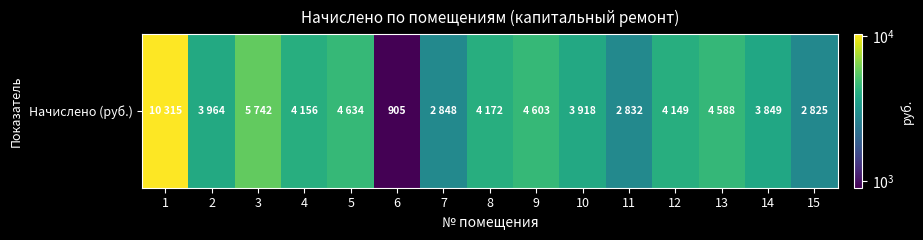

At which category does the chart reach its minimum across all series?

6